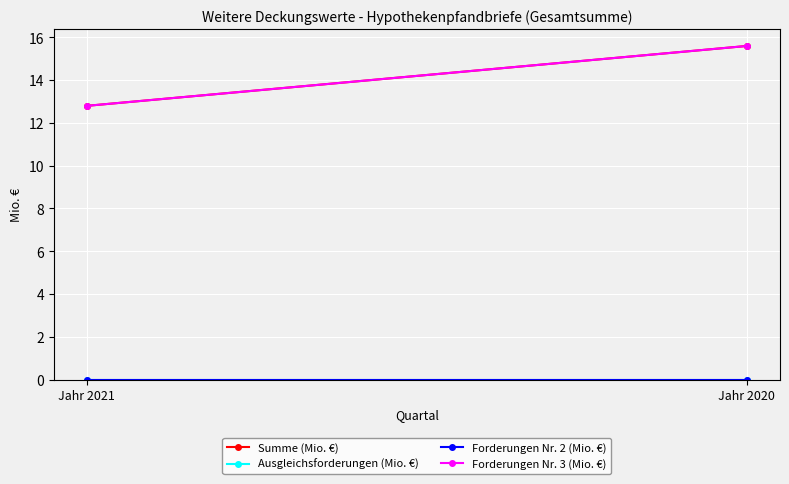

Reading left to right, transcribe all the data shown in this chart.

Summe (Mio. €): Jahr 2021=12.8	Jahr 2020=15.6
Ausgleichsforderungen (Mio. €): Jahr 2021=0.0	Jahr 2020=0.0
Forderungen Nr. 2 (Mio. €): Jahr 2021=0.0	Jahr 2020=0.0
Forderungen Nr. 3 (Mio. €): Jahr 2021=12.8	Jahr 2020=15.6